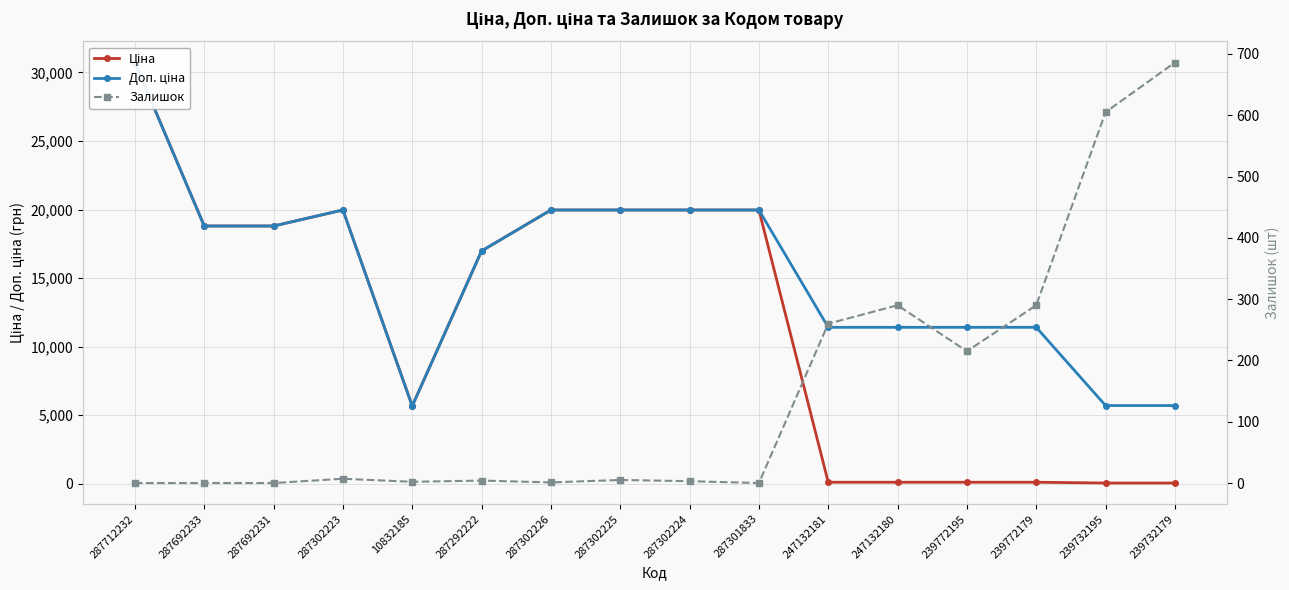

Reading left to right, transcribe all the data shown in this chart.

Ціна: 287712232=30717.1	287692233=18796.8	287692231=18796.8	287302223=19964.2	10832185=5673.8	287292222=16976.3	287302226=19964.2	287302225=19964.2	287302224=19964.2	287301833=19964.2	247132181=114.1	247132180=114.1	239772195=114.1	239772179=114.1	239732195=57.0	239732179=57.0
Доп. ціна: 287712232=30717.1	287692233=18796.8	287692231=18796.8	287302223=19964.2	10832185=5673.8	287292222=16976.3	287302226=19964.2	287302225=19964.2	287302224=19964.2	287301833=19964.2	247132181=11410.0	247132180=11410.0	239772195=11410.0	239772179=11410.0	239732195=5705.0	239732179=5705.0
Залишок: 287712232=0.0	287692233=0.0	287692231=0.0	287302223=7.0	10832185=2.0	287292222=4.0	287302226=1.0	287302225=5.0	287302224=3.0	287301833=0.0	247132181=260.0	247132180=290.0	239772195=215.0	239772179=290.0	239732195=605.0	239732179=686.0